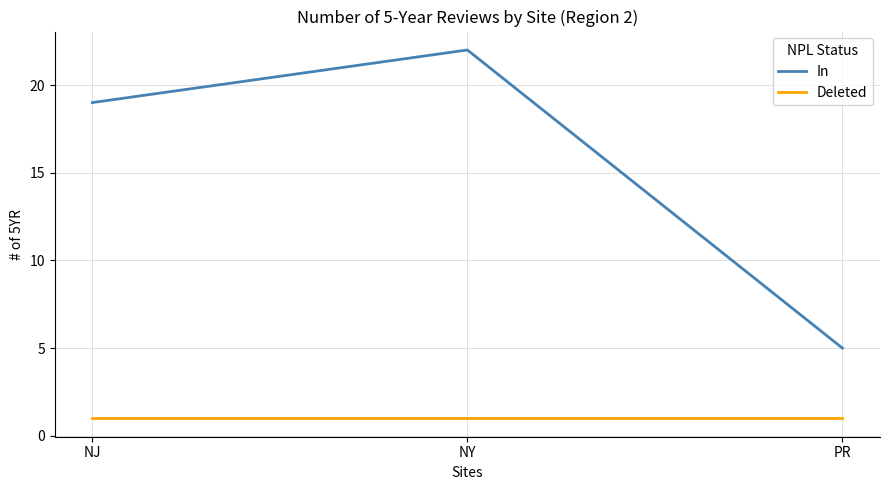

What is the greatest value displayed?

22